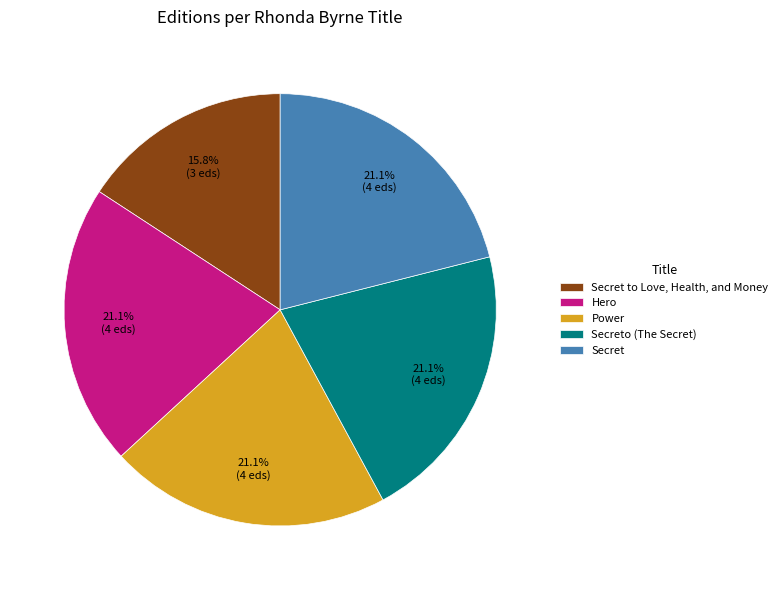

Does Hero represent more than half of the total?

No